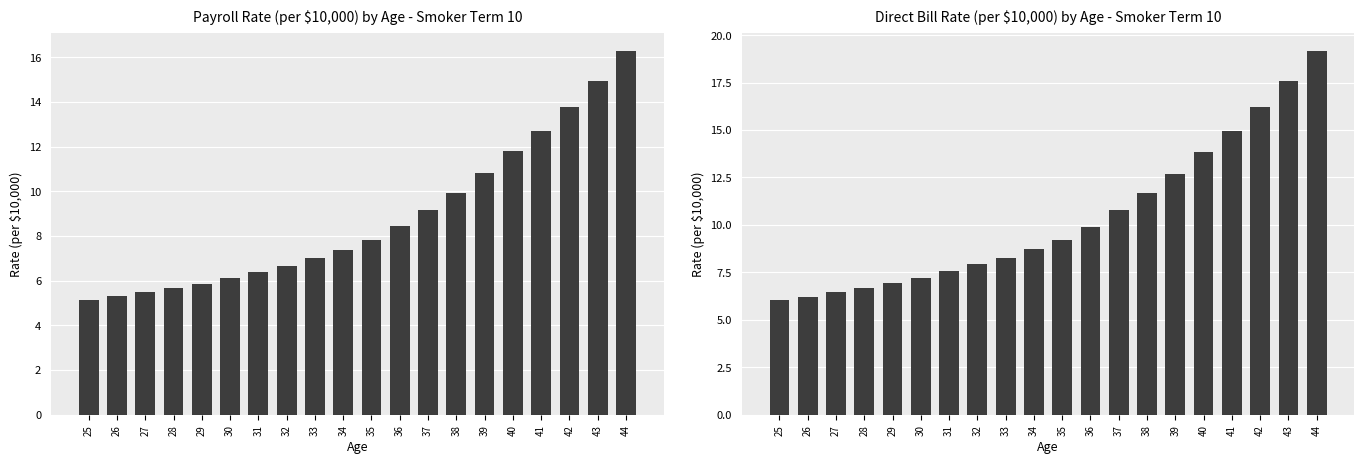

What is the sum of all Direct Bill Rate values?

208.1